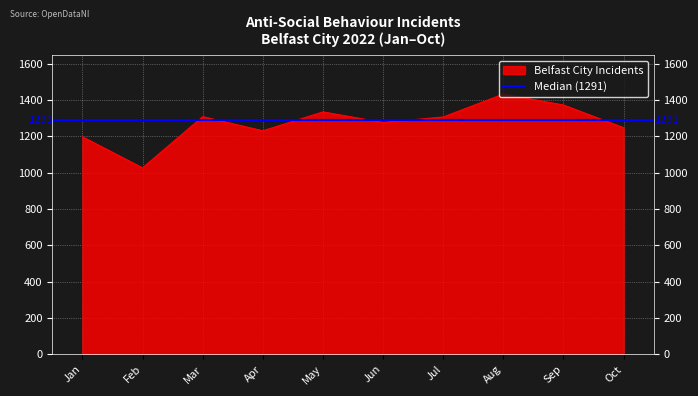

What is the greatest value displayed?

1432